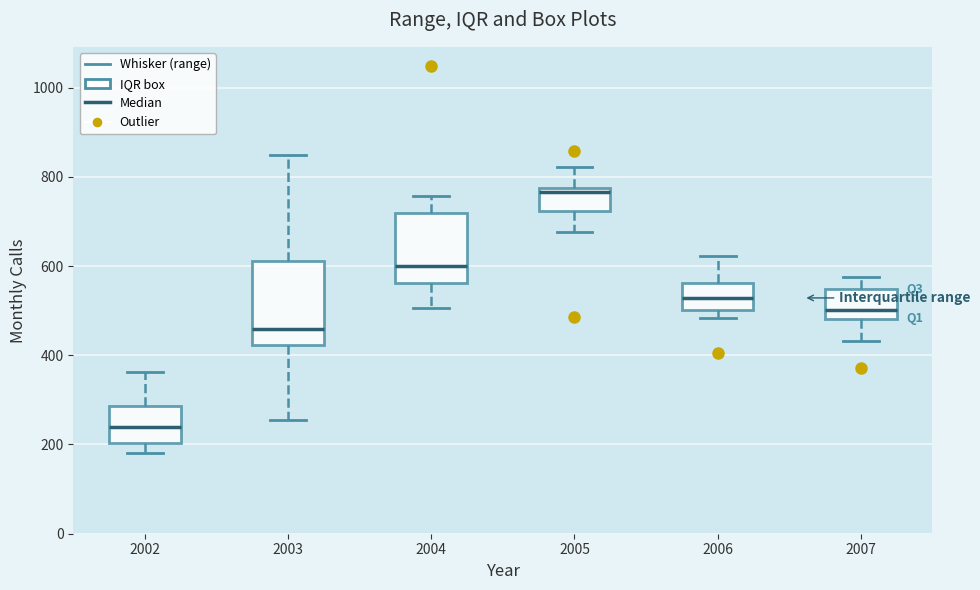

Reading left to right, transcribe this box plot: for each box, give where its median line is, the range the box spans, and where its two whiskers end, as read against the y-axis. The values are not printed on the chart, so give them approximately, as read against the axis.

2002: median 240, box 200 to 280, whiskers 180 to 360
2003: median 460, box 420 to 620, whiskers 260 to 840
2004: median 600, box 560 to 720, whiskers 500 to 760
2005: median 760, box 720 to 780, whiskers 680 to 820
2006: median 520, box 500 to 560, whiskers 480 to 620
2007: median 500, box 480 to 540, whiskers 440 to 580